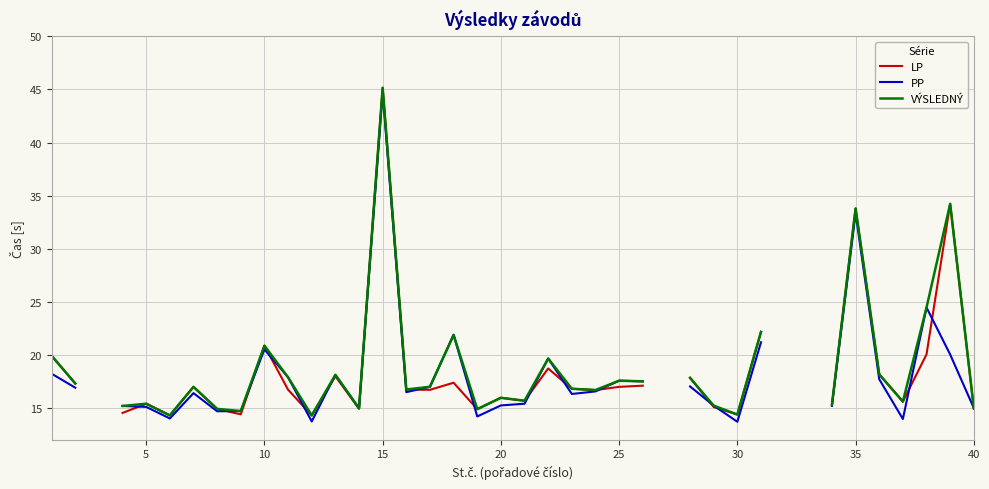

True or false: PP has a value of 25.9 at 0.

False